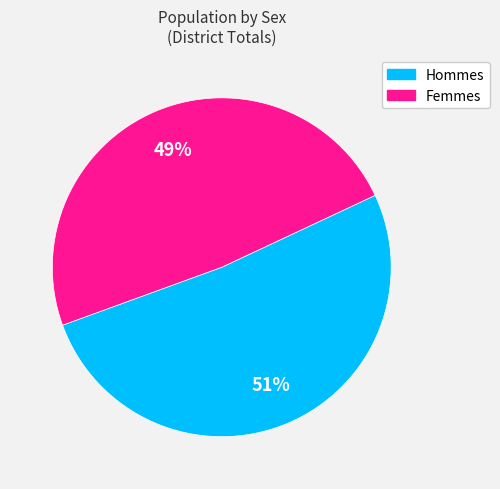

To the nearest percent, what is the average slice percentage?

50%